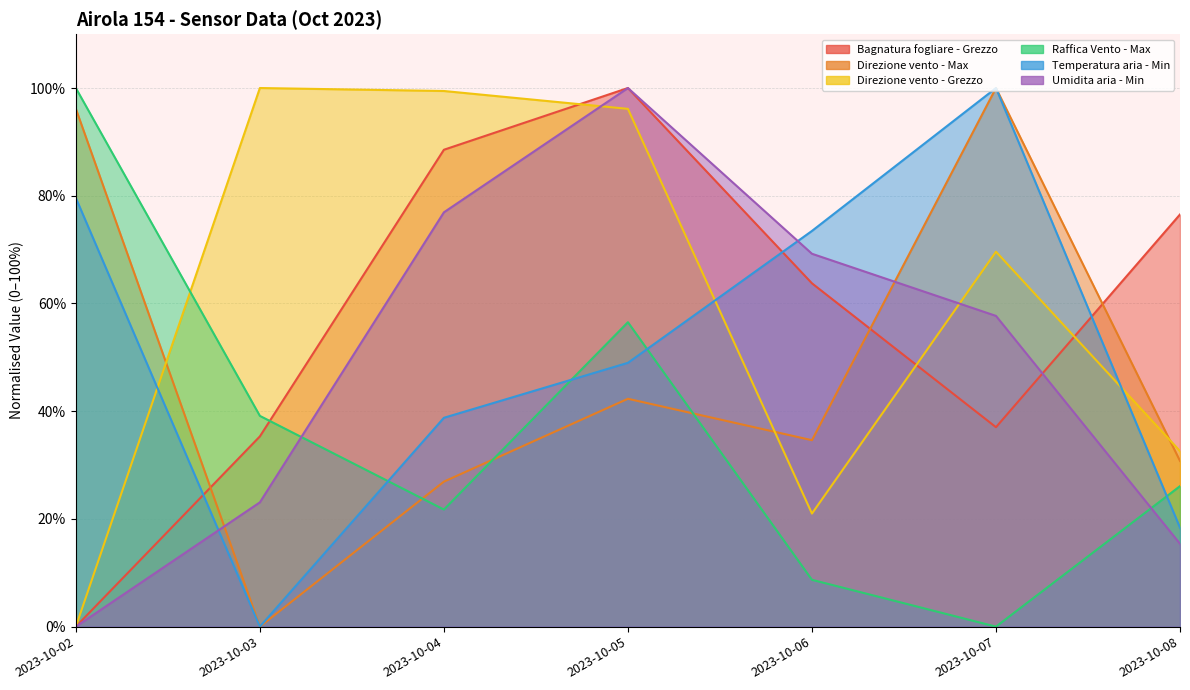

What are all the series names shown in the legend?

Bagnatura fogliare - Grezzo, Direzione vento - Max, Direzione vento - Grezzo, Raffica Vento - Max, Temperatura aria - Min, Umidita aria - Min